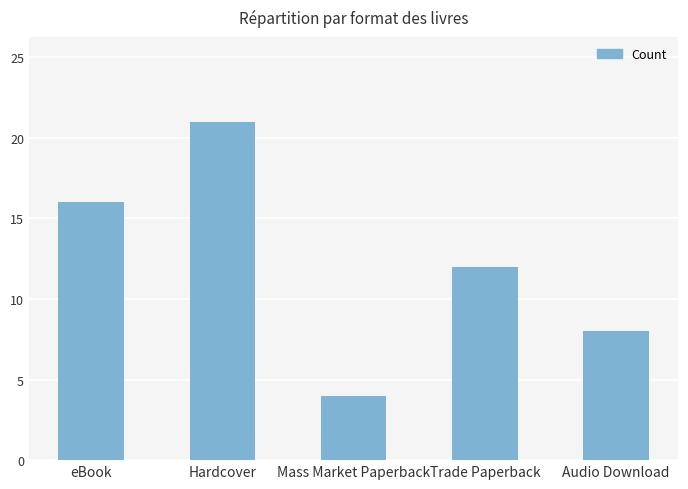

What is the sum of the values at Trade Paperback and eBook?

28